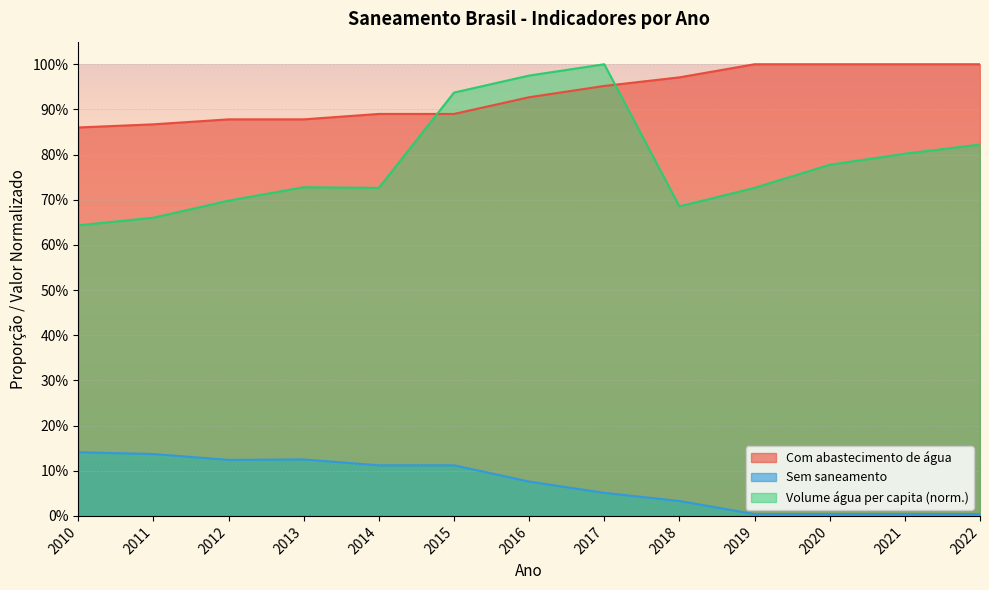

At which label is Volume de água consumida per capita (litros/dia) closest to 0?

2010